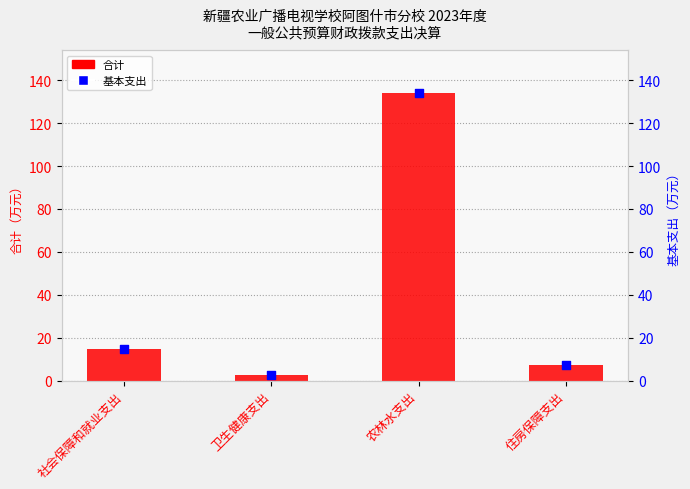

Which series contains the highest Y value?

合计